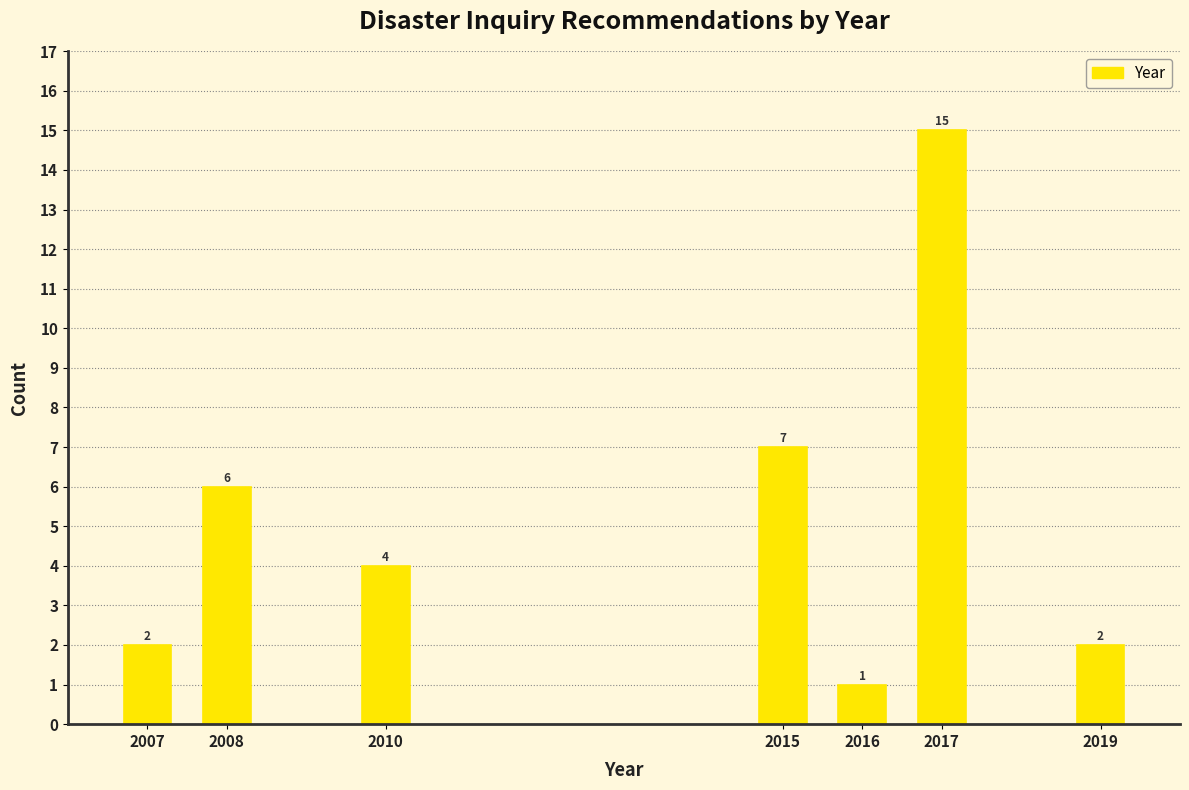

Reading left to right, transcribe all the data shown in this chart.

2007=2	2008=6	2010=4	2015=7	2016=1	2017=15	2019=2